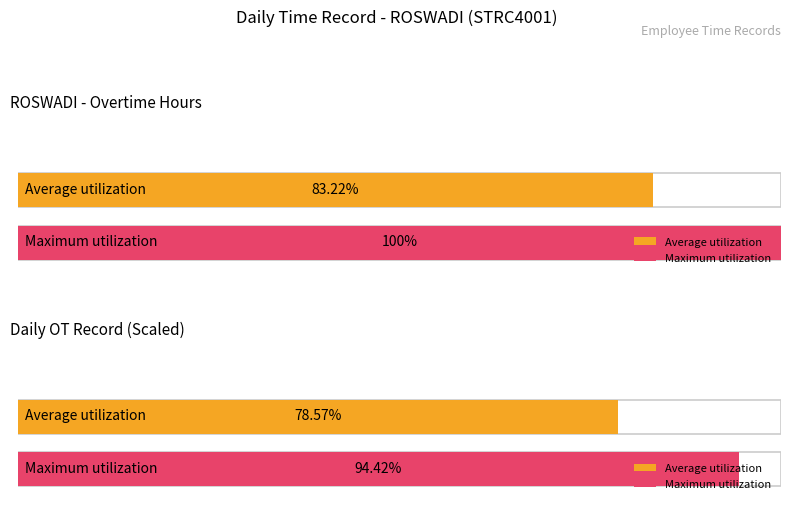

Does the chart contain any negative values?

No